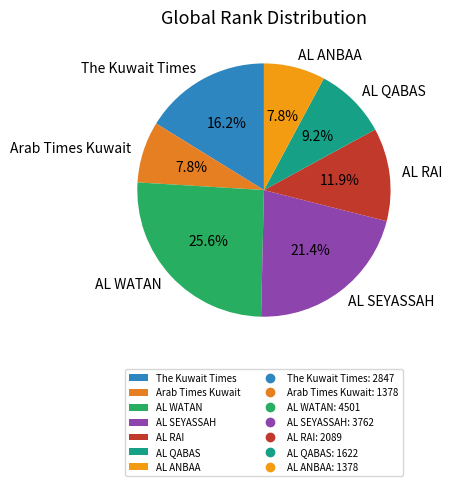

What is the ratio of the value at AL SEYASSAH to the value at AL RAI?

1.8